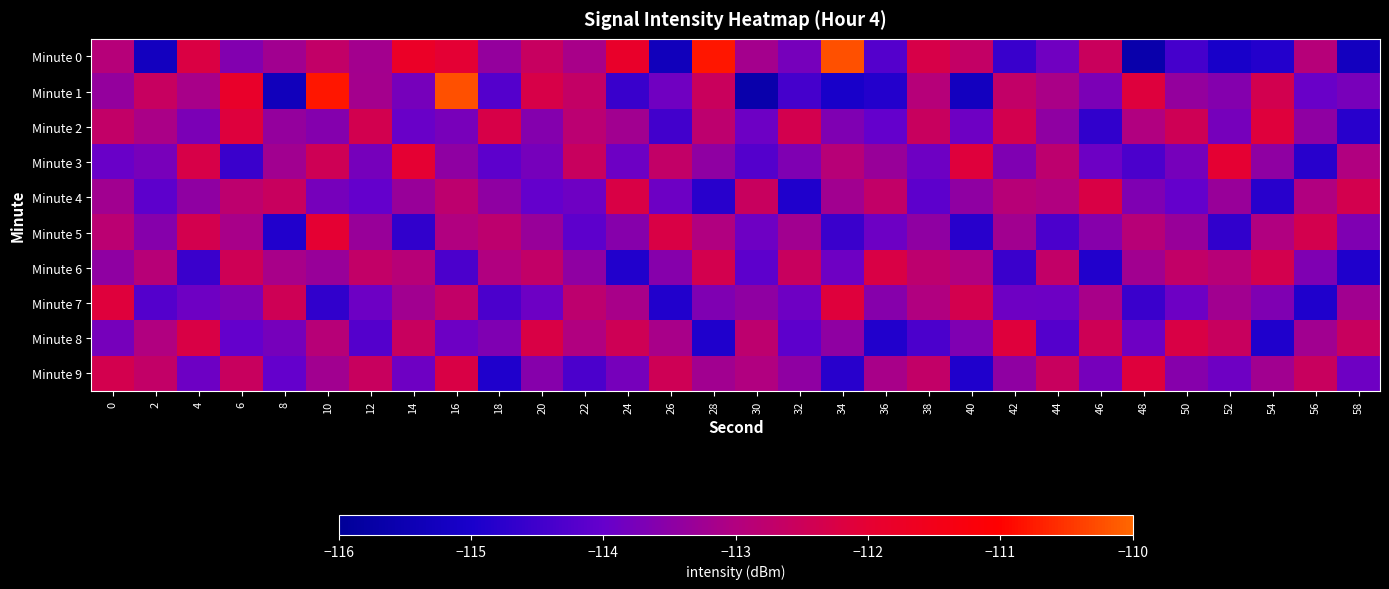

Rank the series at 44 from lowest to highest value.

Minute 5, Minute 8, Minute 7, Minute 0, Minute 2, Minute 1, Minute 4, Minute 3, Minute 6, Minute 9